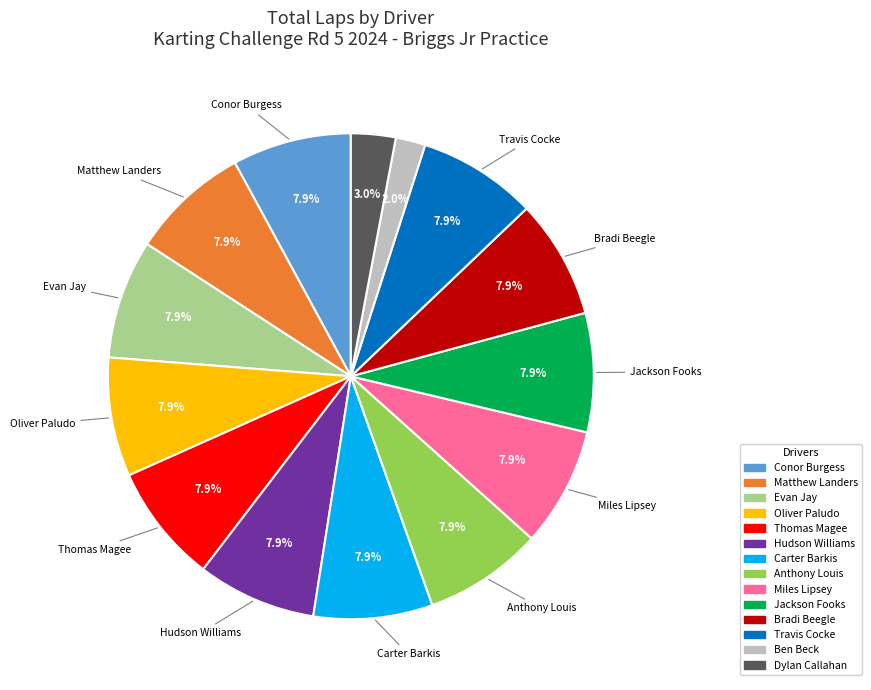

Combined, what portion of the pie is Miles Lipsey and Conor Burgess?

15.8%